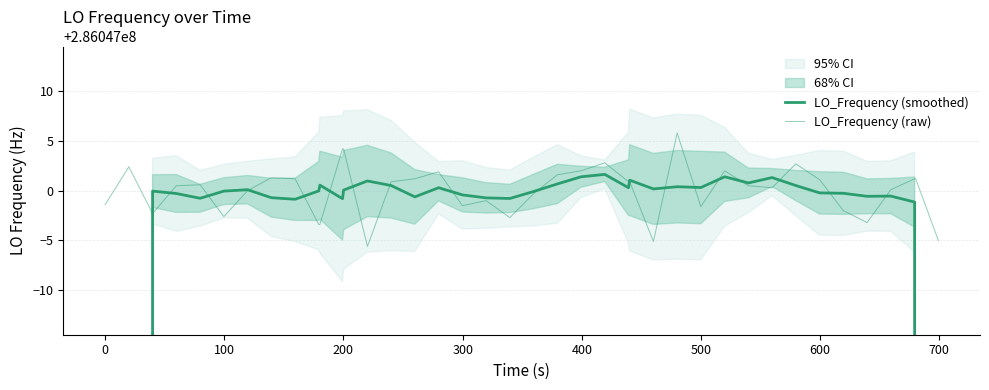

What is the difference between the highest and lowest values at 200?

0.8